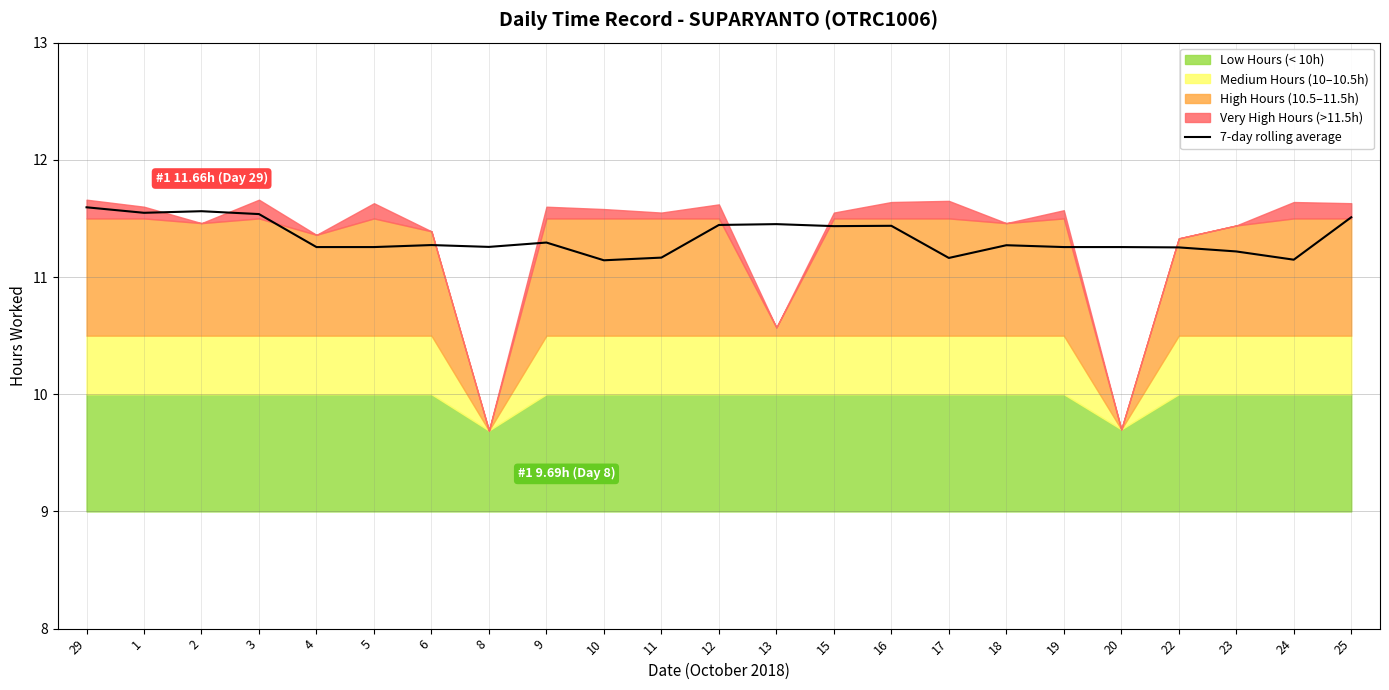

What is the difference between the values at 23 and 24?

0.1